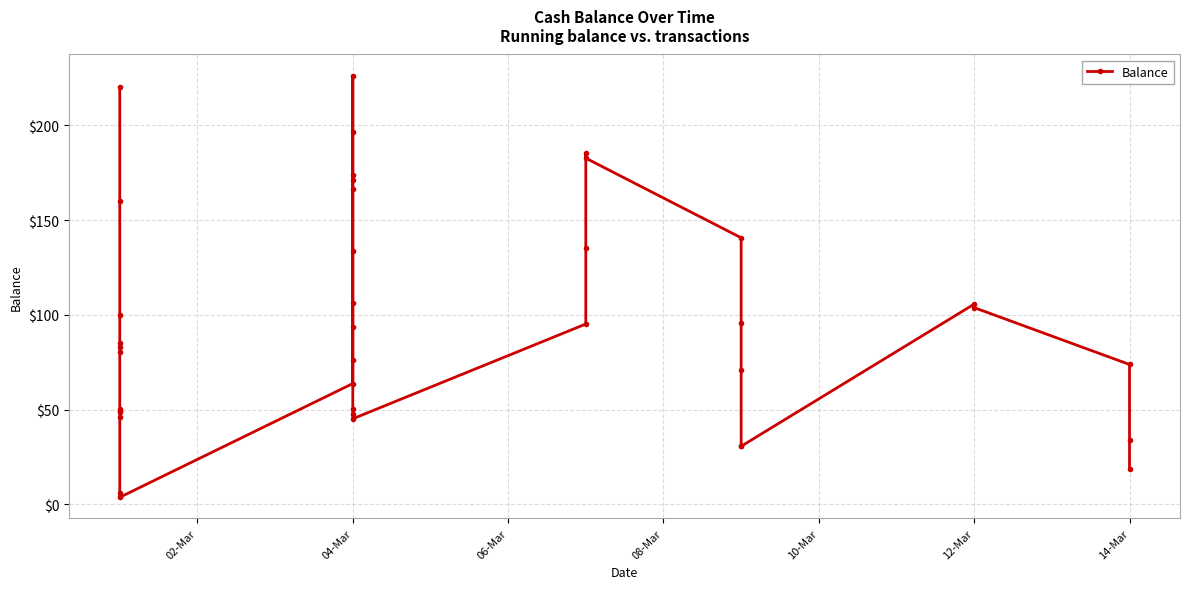

At which label does the data first exceed 85?

02-Mar